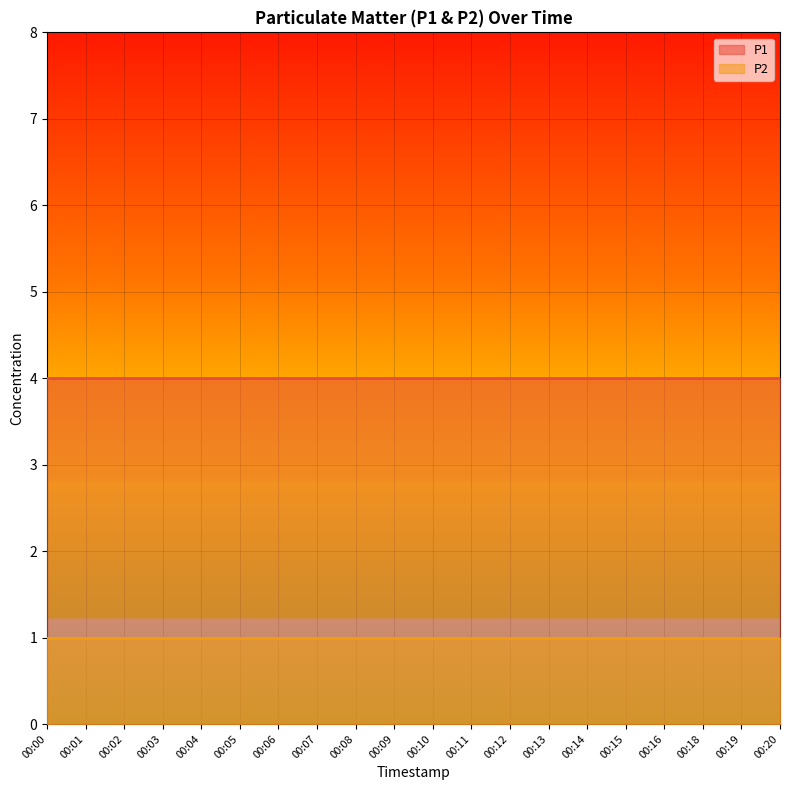

What is the highest value of the P2 series?

1